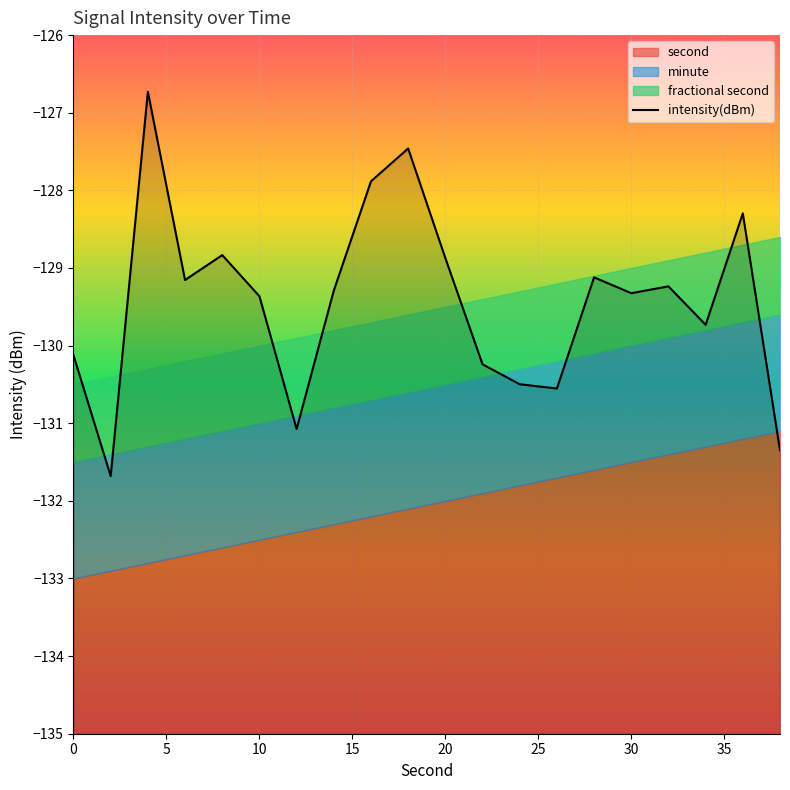

Reading right to left, extract all data points from this chart.

-131.3	-128.3	-129.7	-129.2	-129.3	-129.1	-130.6	-130.5	-130.2	-128.9	-127.5	-127.9	-129.3	-131.1	-129.4	-128.8	-129.2	-126.7	-131.7	-130.1